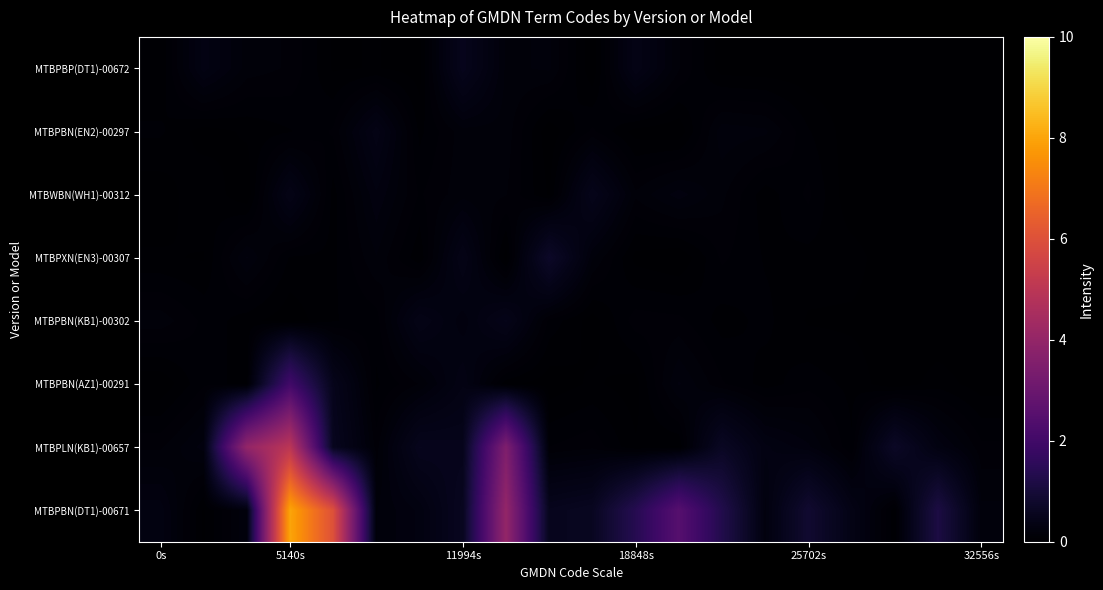

Reading right to left, what are all the values shown in this chart?

MTBPBP(DT1)-00672: 0.0	0.0	0.0	0.0	0.0	0.0	0.0	0.2	0.4	0.0	0.2	0.2	0.5	0.0	0.0	0.0	0.2	0.2	0.3	0.0
MTBPBN(EN2)-00297: 0.0	0.0	0.0	0.0	0.1	0.2	0.2	0.0	0.0	0.1	0.0	0.2	0.2	0.1	0.4	0.1	0.1	0.0	0.0	0.1
MTBWBN(WH1)-00312: 0.0	0.0	0.0	0.0	0.1	0.1	0.2	0.3	0.2	0.5	0.0	0.2	0.2	0.1	0.3	0.1	0.4	0.0	0.1	0.0
MTBPXN(EN3)-00307: 0.0	0.0	0.0	0.1	0.1	0.1	0.1	0.0	0.0	0.2	0.7	0.0	0.4	0.0	0.2	0.1	0.1	0.2	0.0	0.0
MTBPBN(KB1)-00302: 0.0	0.0	0.0	0.0	0.0	0.1	0.1	0.1	0.1	0.0	0.1	0.4	0.2	0.4	0.1	0.1	0.0	0.1	0.1	0.2
MTBPBN(AZ1)-00291: 0.0	0.1	0.0	0.1	0.1	0.1	0.1	0.2	0.0	0.0	0.0	0.1	0.3	0.2	0.1	0.5	2.0	0.1	0.1	0.0
MTBPLN(KB1)-00657: 0.1	0.3	0.7	0.1	0.2	0.3	0.6	0.0	0.0	0.1	0.1	3.5	0.5	0.5	0.1	0.5	5.0	4.0	0.2	0.1
MTBPBN(DT1)-00671: 0.2	1.2	0.0	0.4	0.8	0.3	1.3	2.5	1.4	0.6	0.5	4.0	0.6	0.3	0.2	6.0	8.0	0.2	0.0	0.3